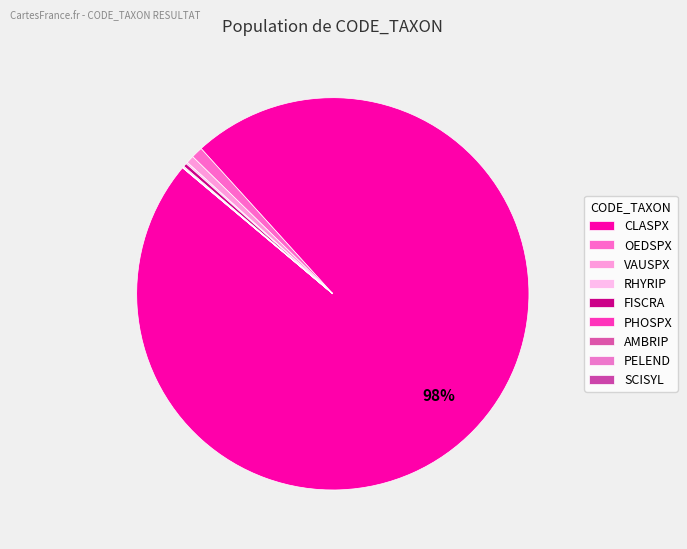

Is there any slice that represents more than half of the pie?

Yes